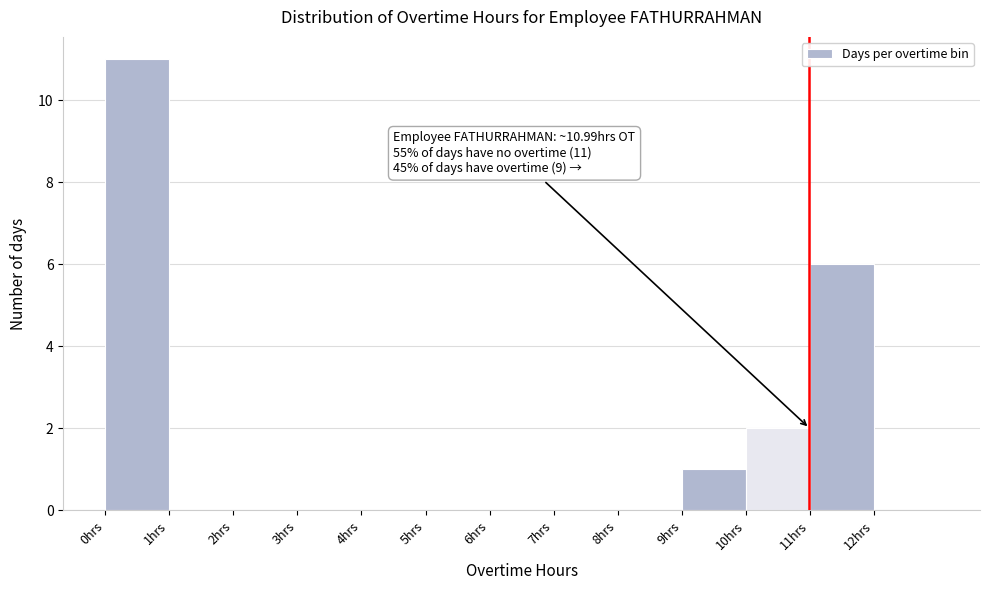

Which range on the x-axis has the tallest bar?

0 to 1